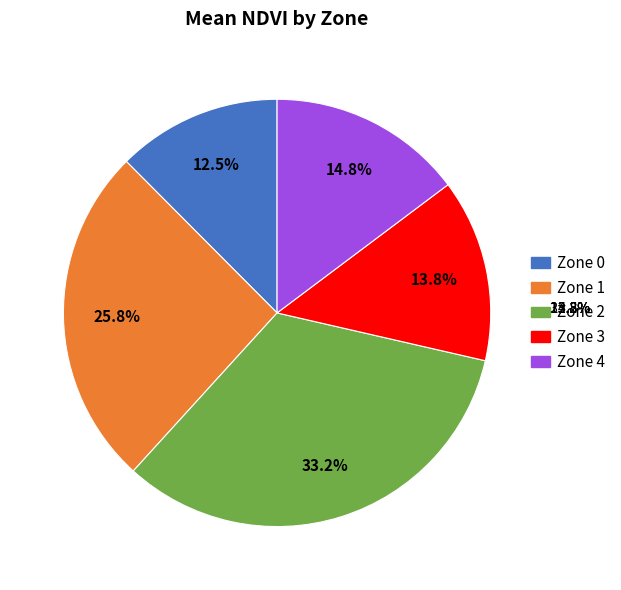

What is the smallest slice in the pie chart?

Zone 0